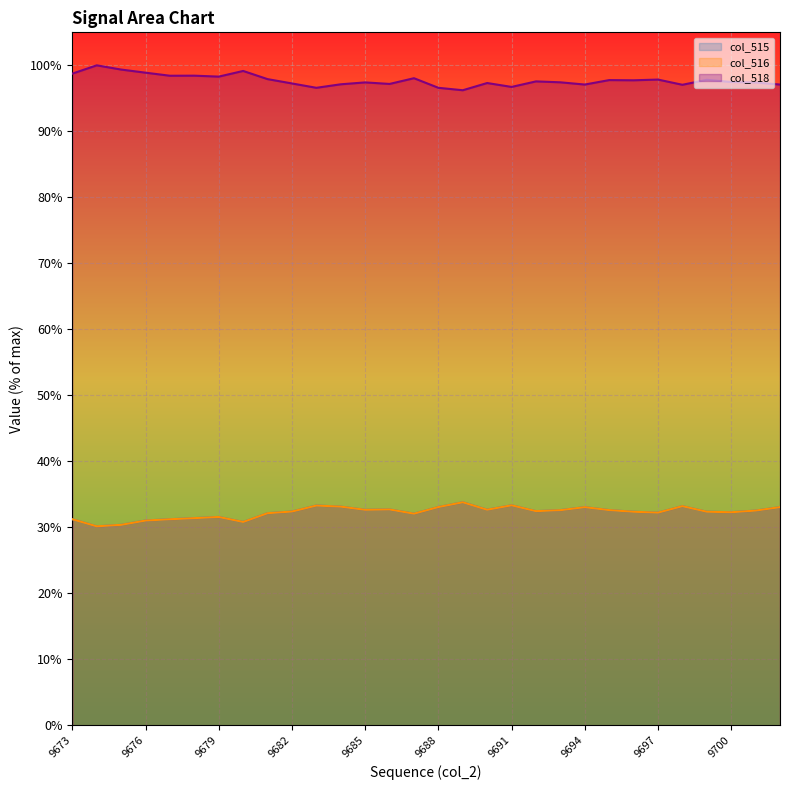

At how many categories does at least one series exceed 58?

30